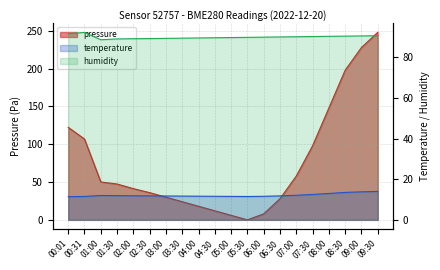

The value of temperature at 09:30 is 20.8. True or false?

False